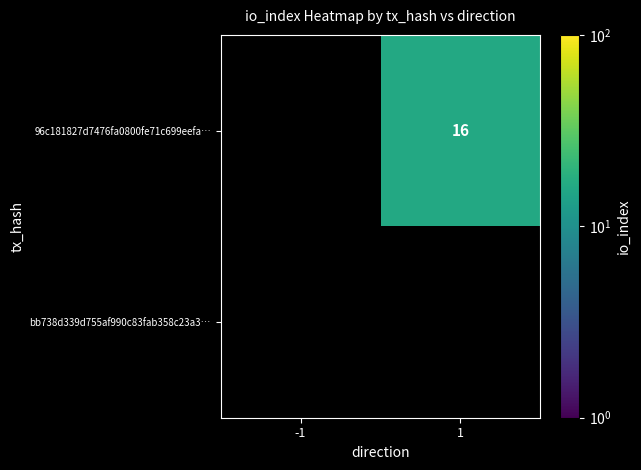

Between -1 and 1, which is larger?

1